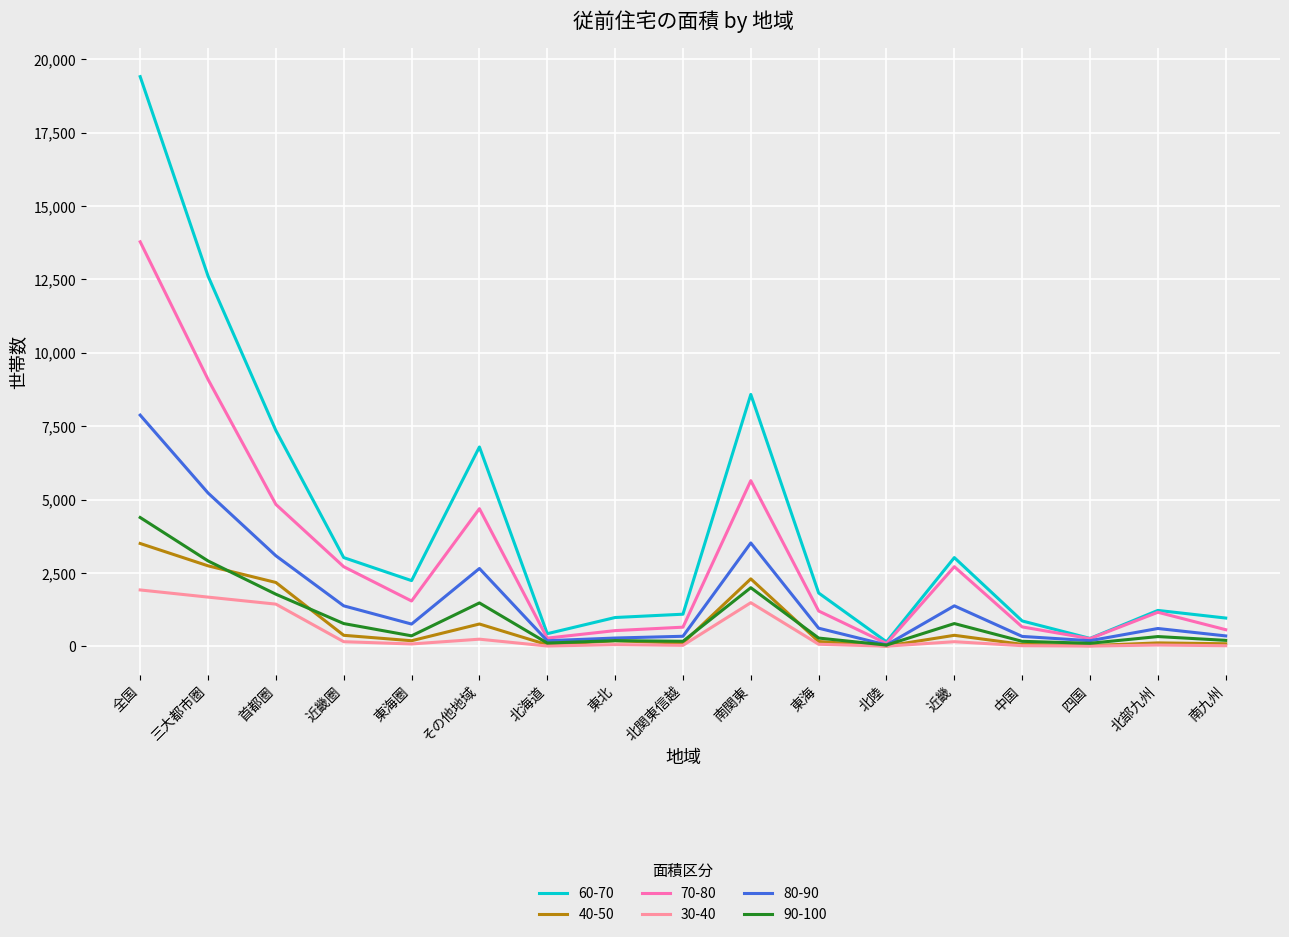

Where is 90-100 nearest to the value 2216?

南関東